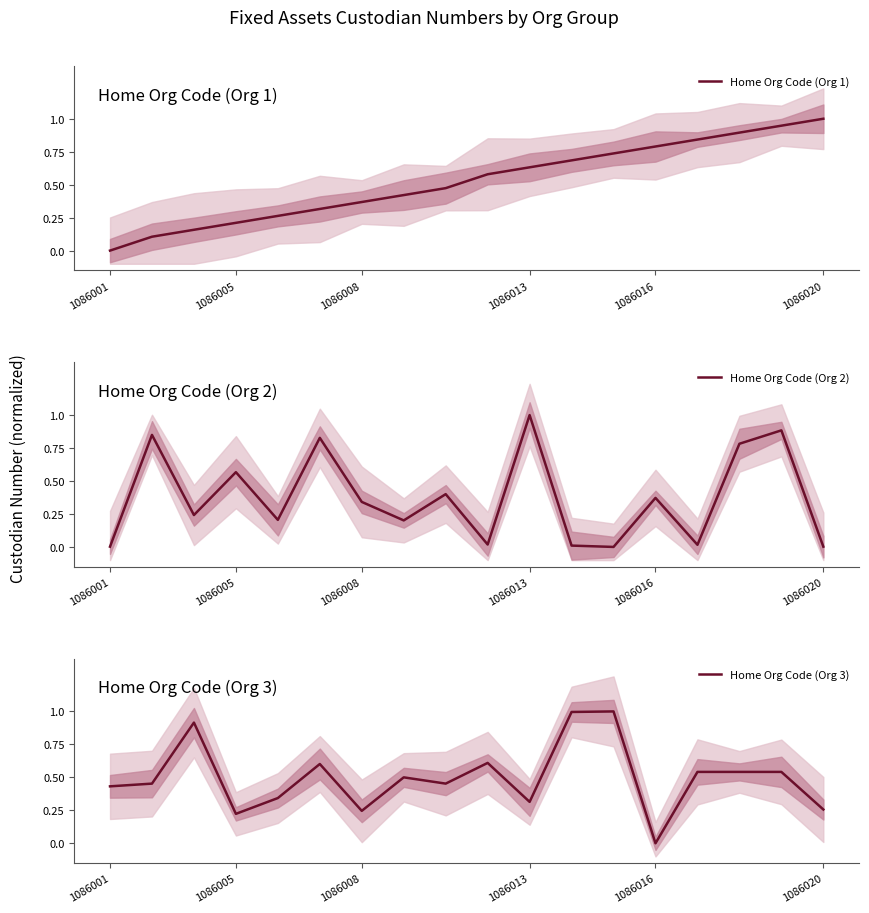

What position from the left is 7?

8